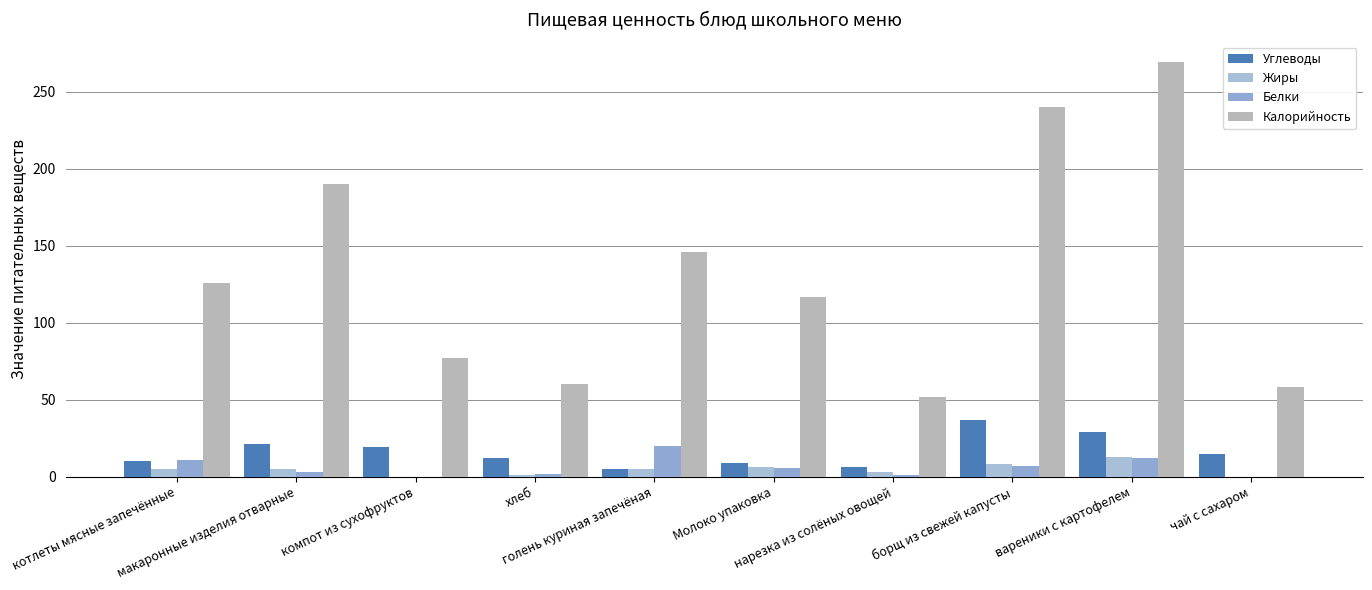

Does the chart contain stacked bars?

No